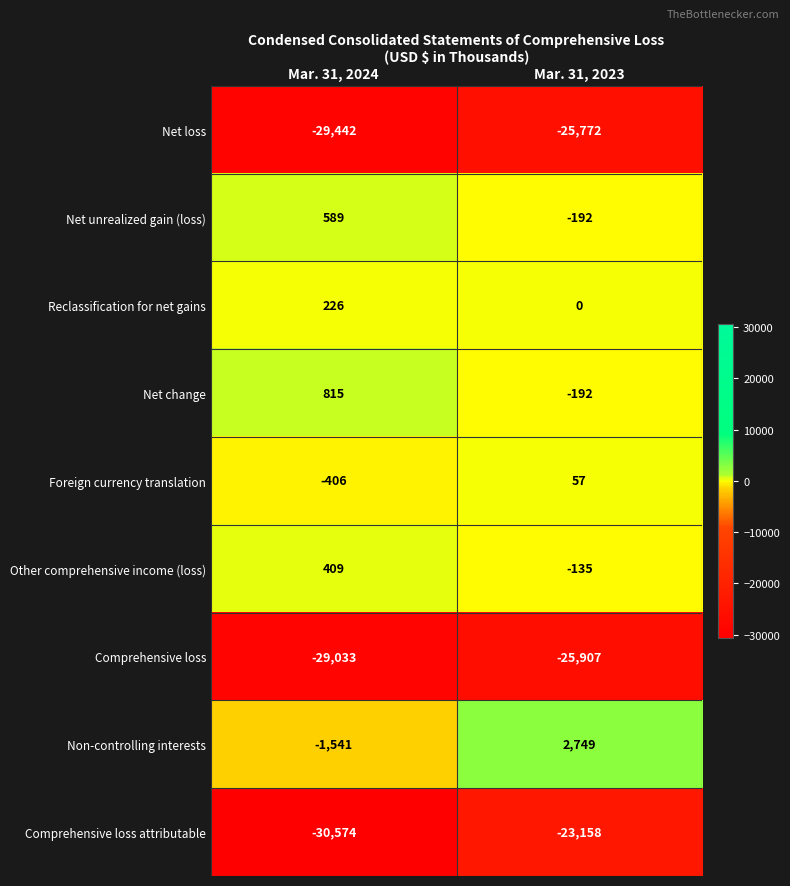

Rank the categories by Comprehensive loss attributable value from highest to lowest.

Mar. 31, 2023, Mar. 31, 2024